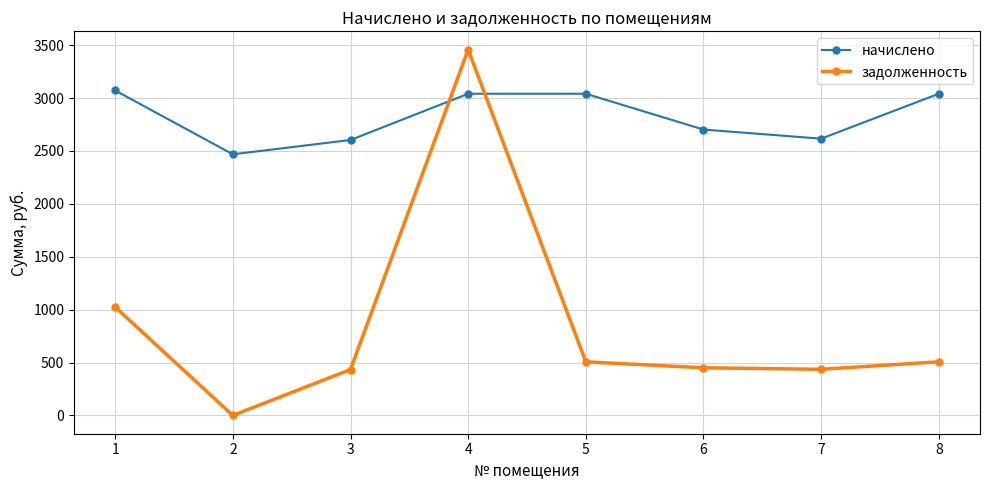

Which label corresponds to the largest value in the chart?

4